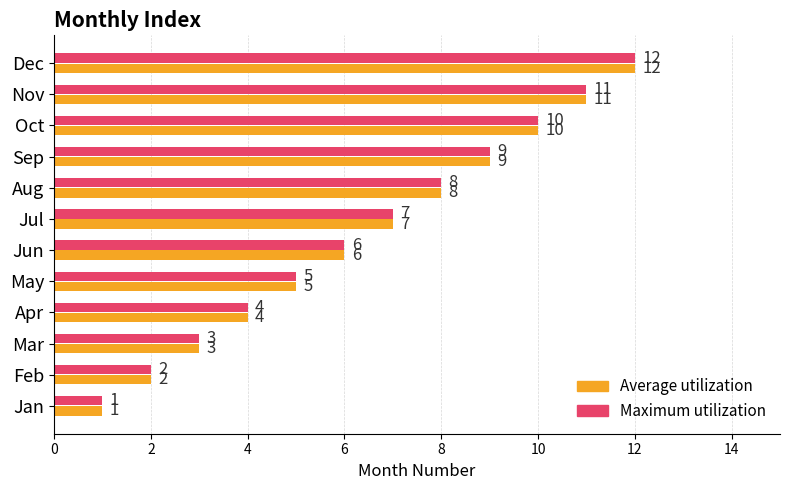

What is the sum of all Average utilization values?

78